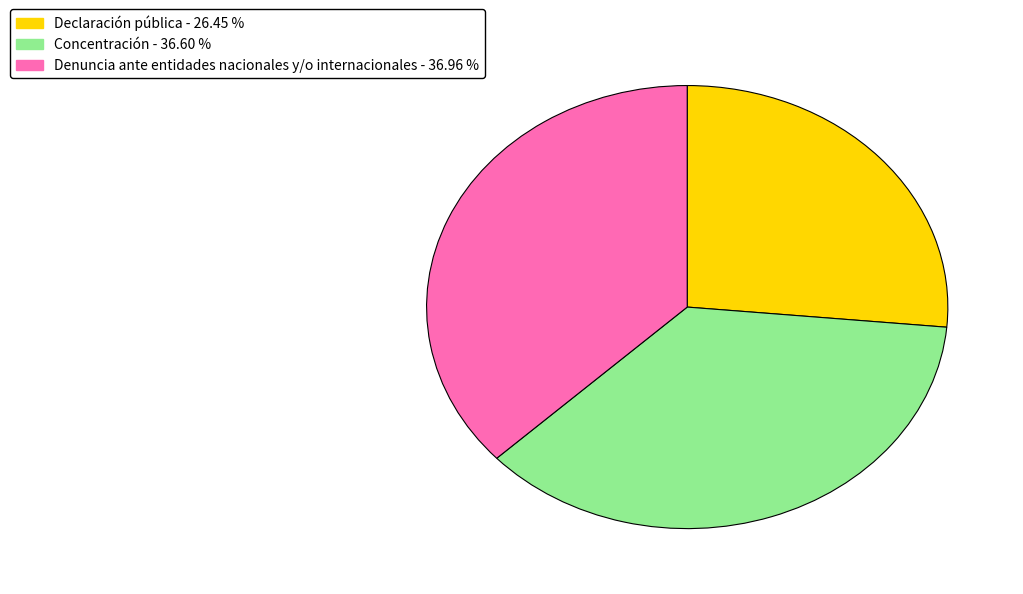

Is it true that Concentración is 27% of the pie?

False